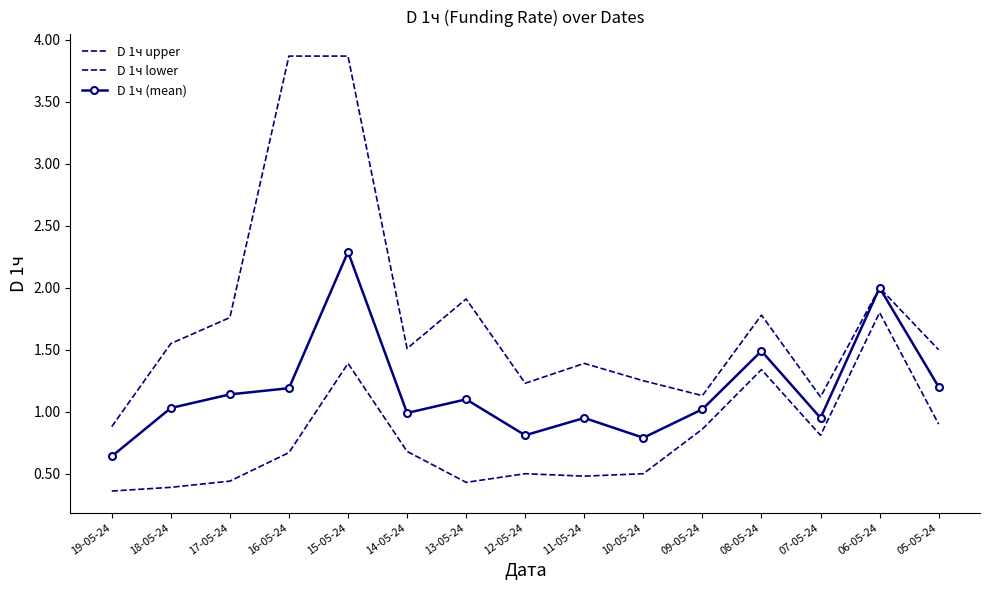

What is the difference between the highest and lowest values at 12-05-24?

0.7